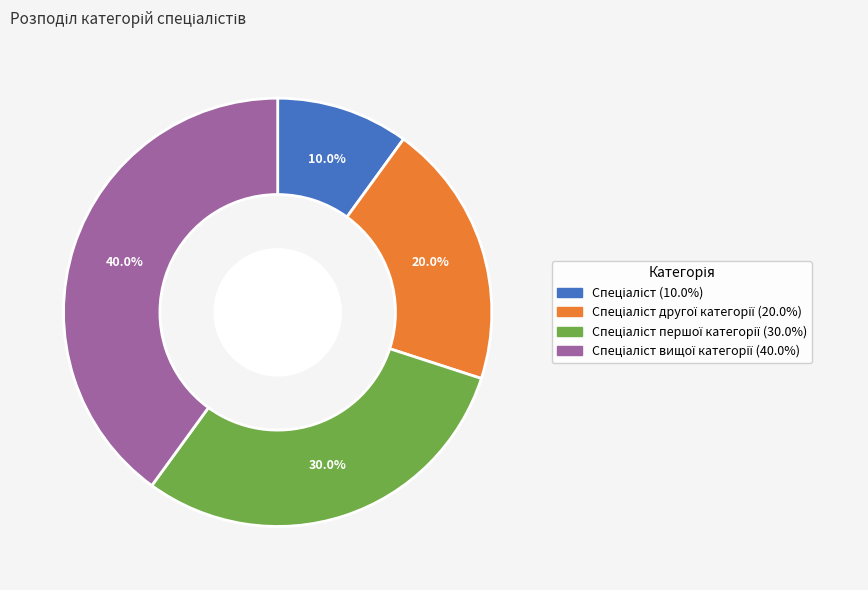

Is there a majority slice in this chart?

No